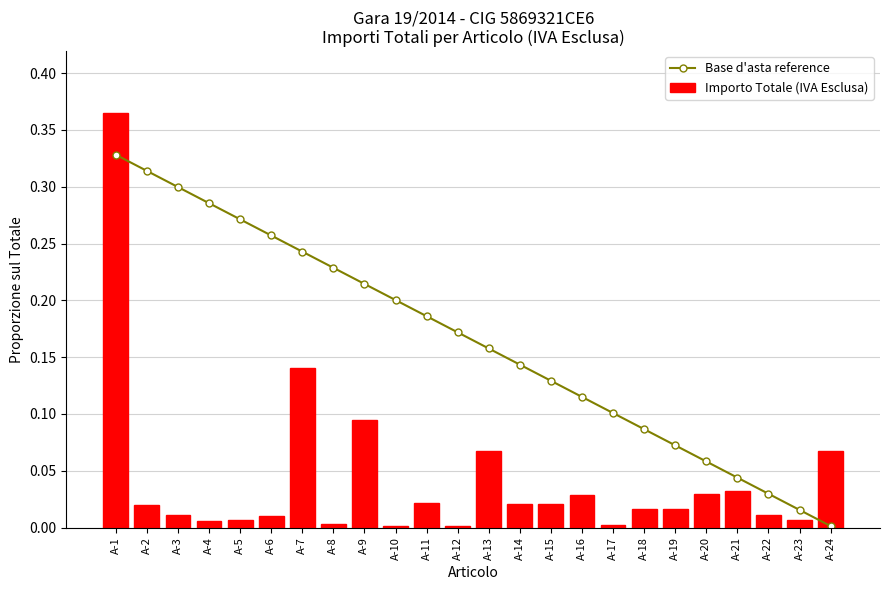

What is the sum of all Importo Totale (IVA Esclusa) values?

1.0